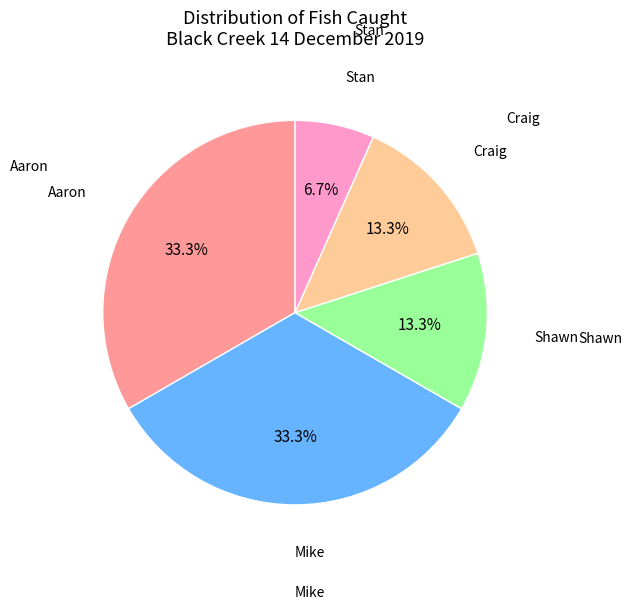

Is there any slice that represents more than half of the pie?

No